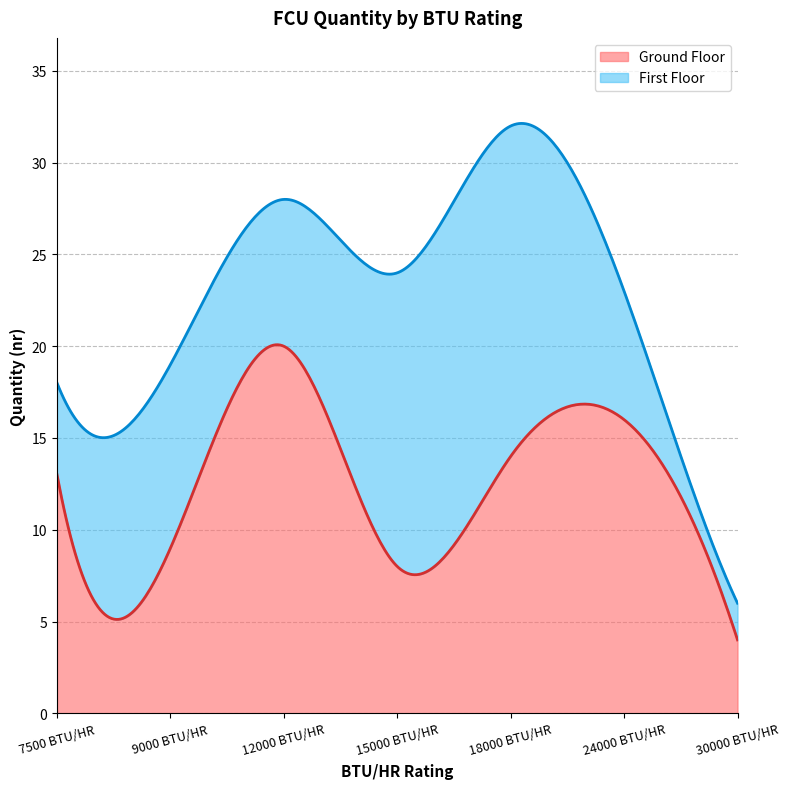

Does the chart have visible grid lines?

Yes